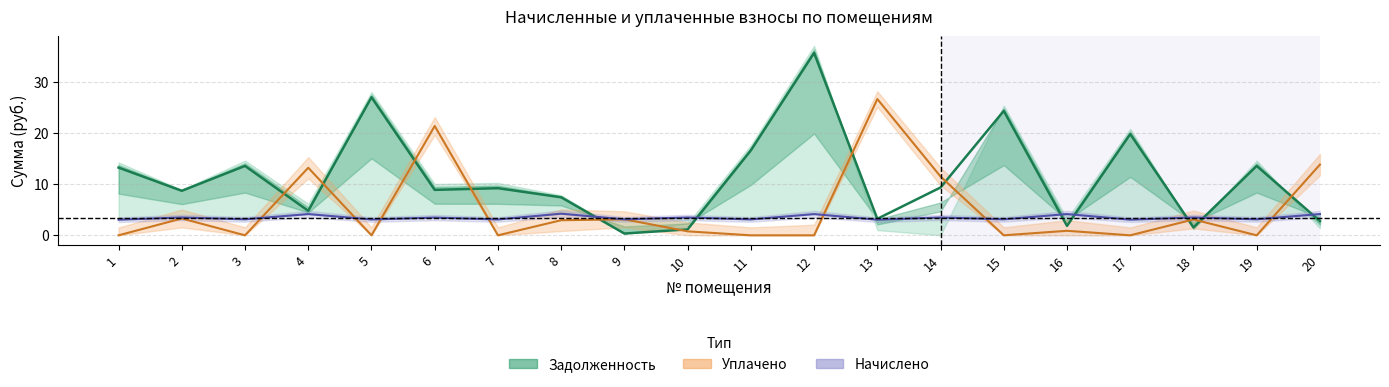

Is the value of Начислено at 16 greater than the value of Уплачено at 1?

Yes